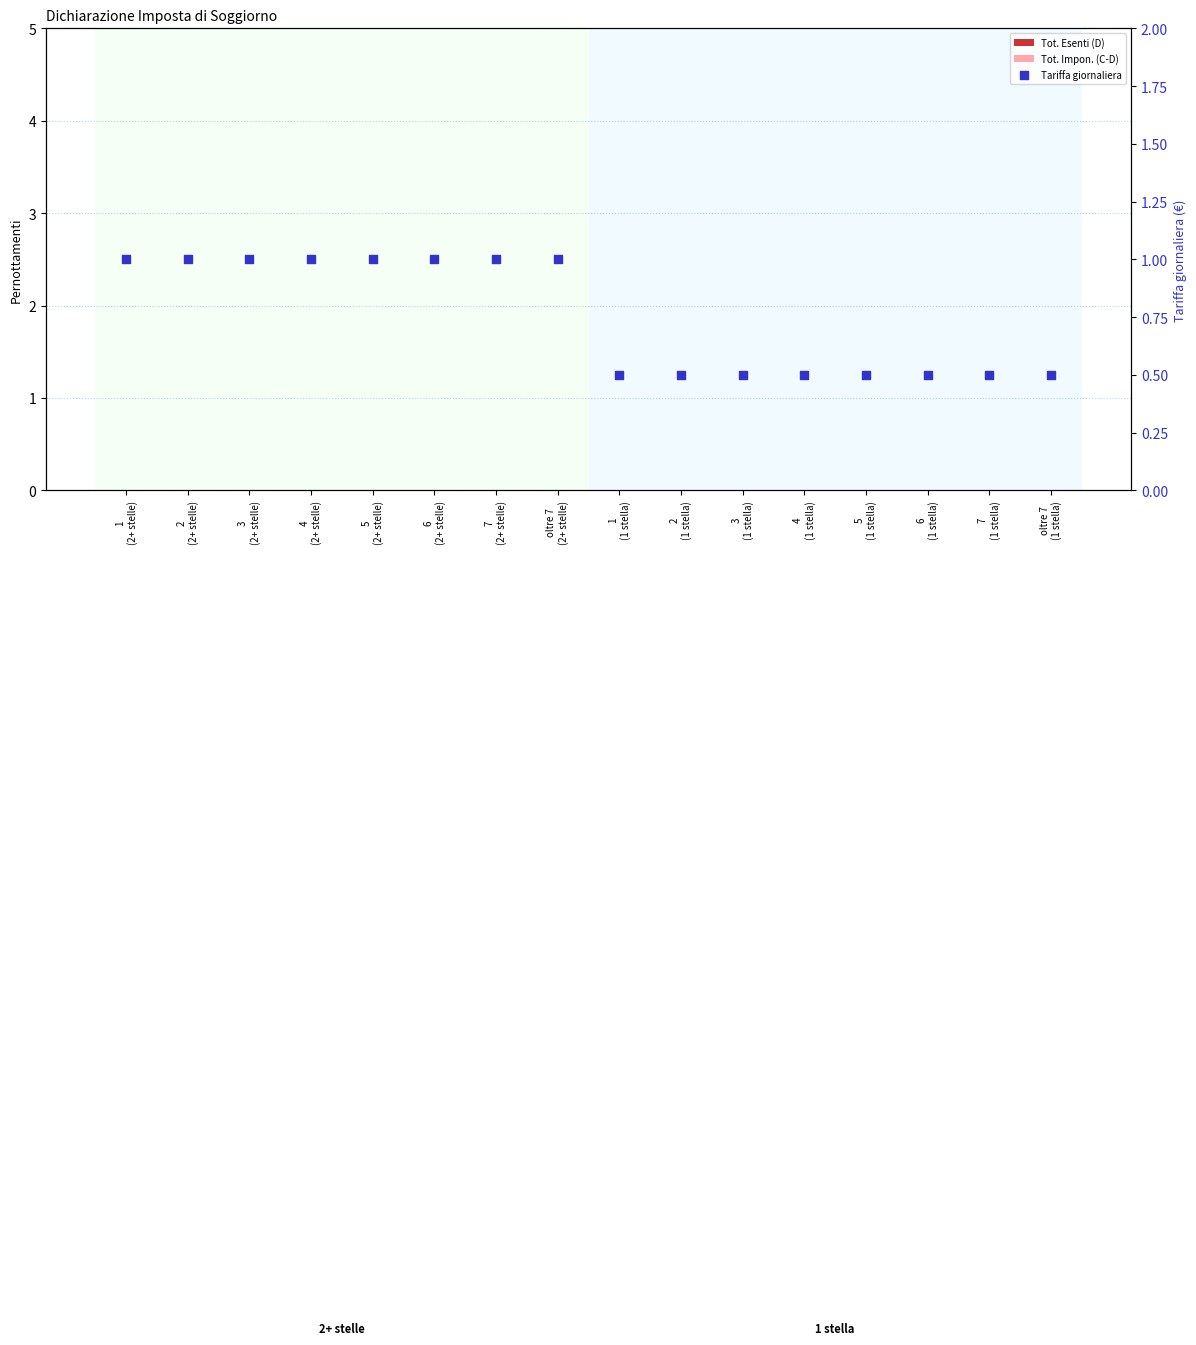

Which series reaches the minimum Y coordinate?

Tot. Esenti (D)